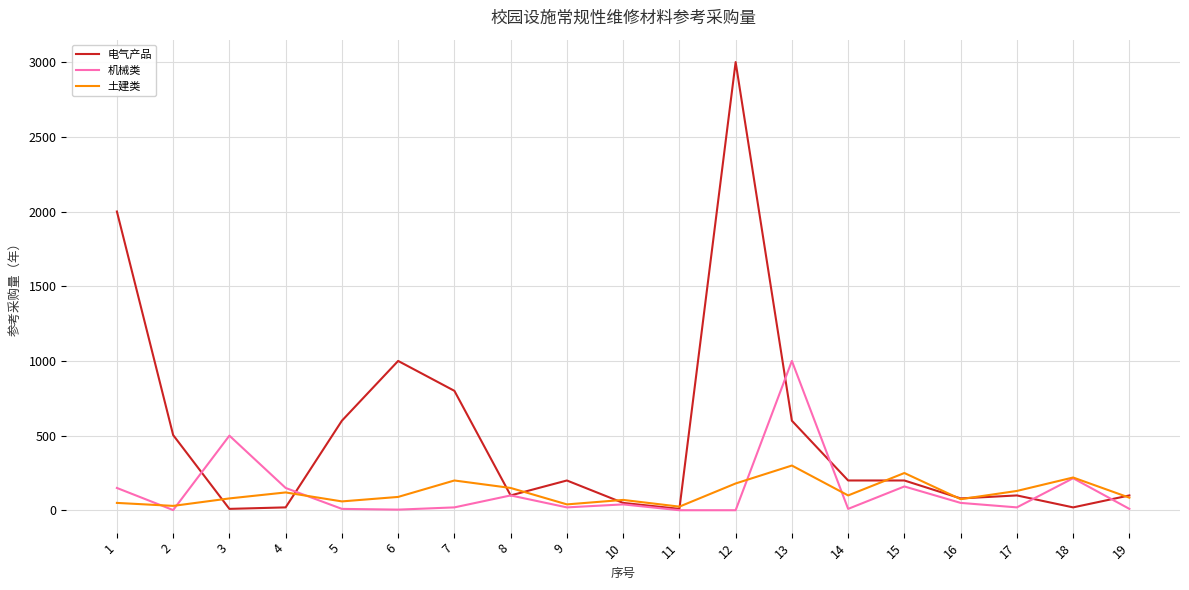

Which series has the widest spread of values?

电气产品